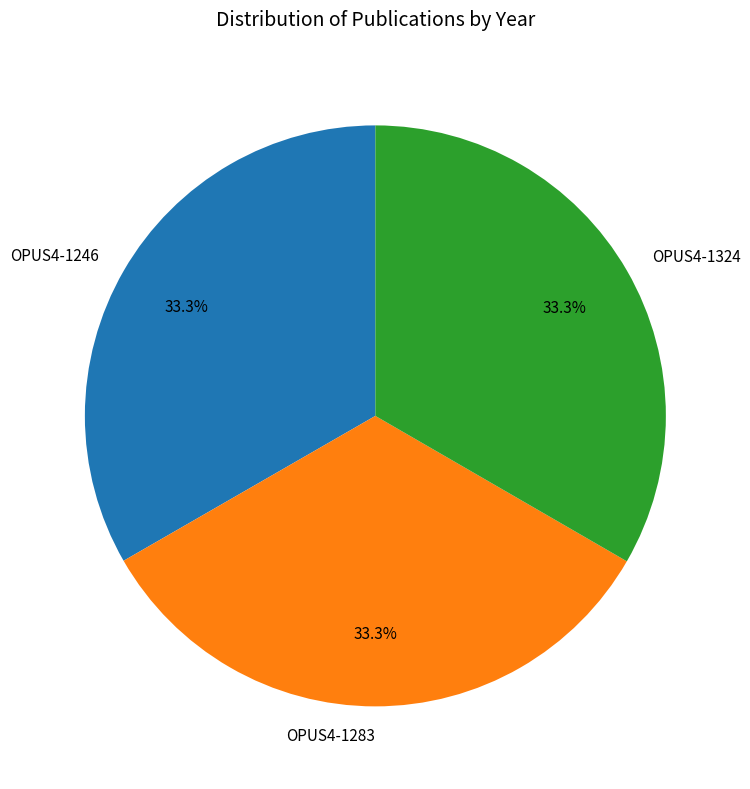

Is it true that OPUS4-1324 is 45% of the pie?

False